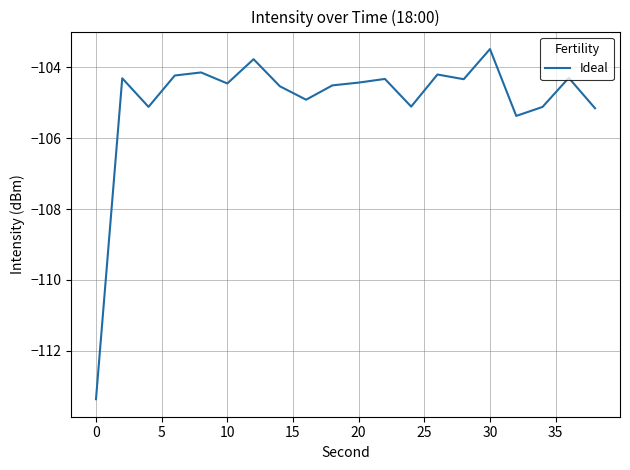

What is the difference between the maximum and minimum values?

9.9